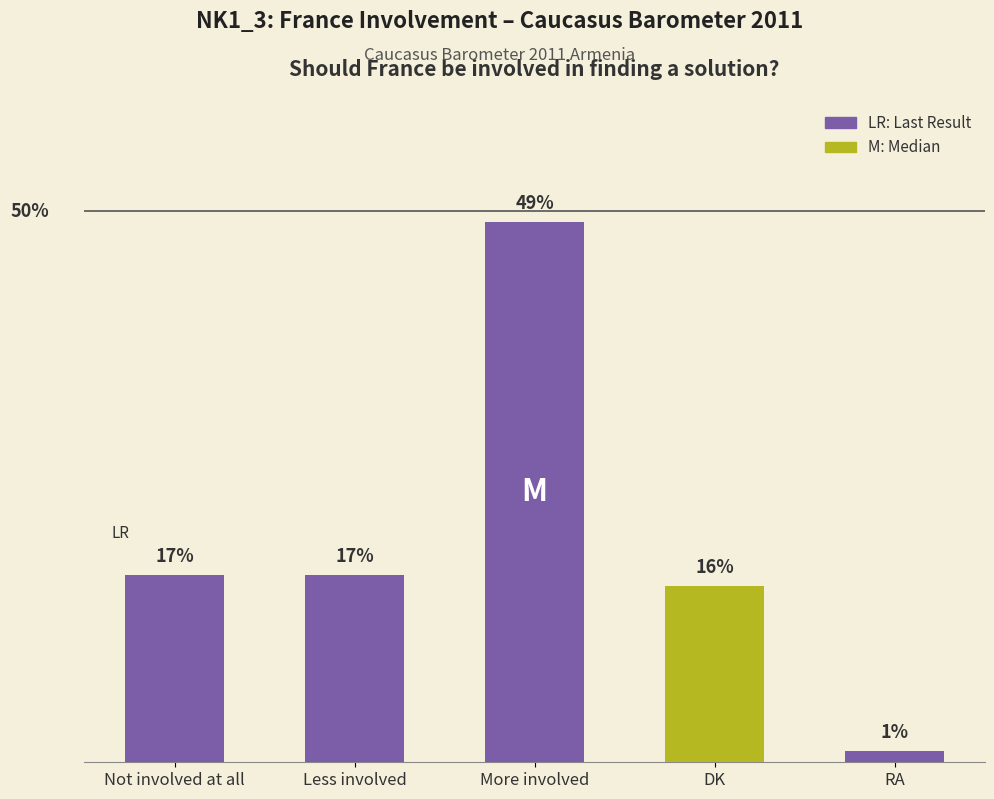

At which category does the chart reach its minimum across all series?

RA